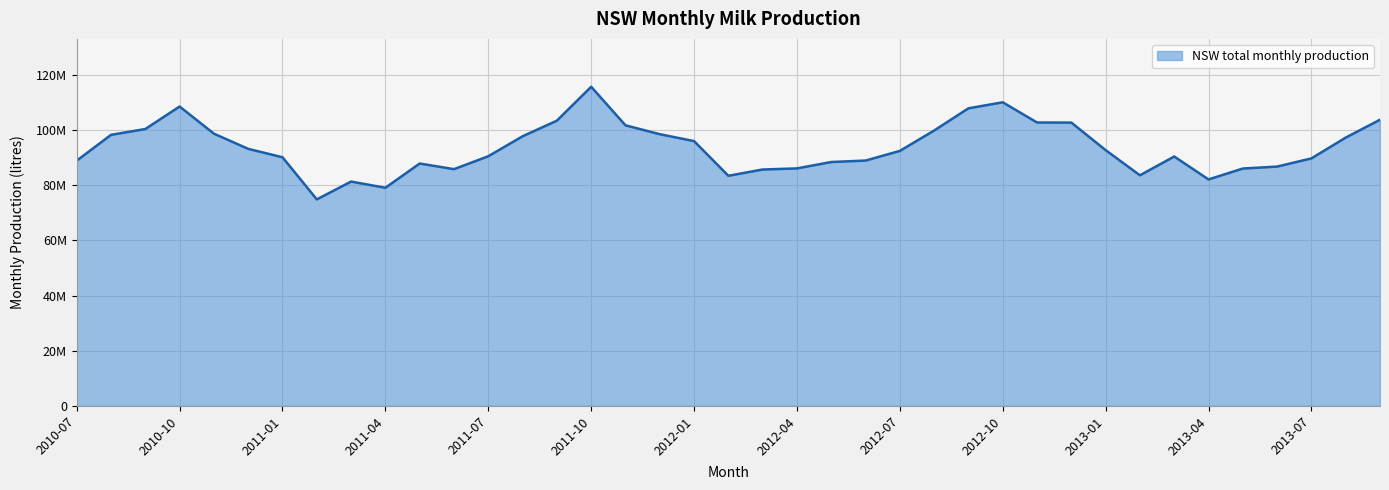

Where is the data nearest to the value 95282773?

2012-01